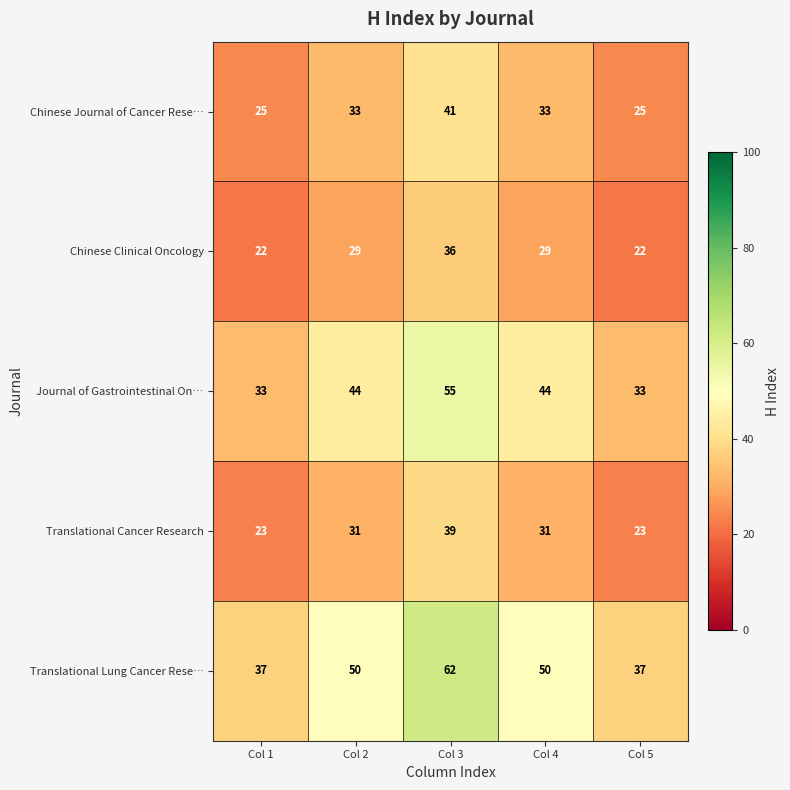

What is the sum of the Translational Lung Cancer Rese… values at Col 3 and Col 2?

112